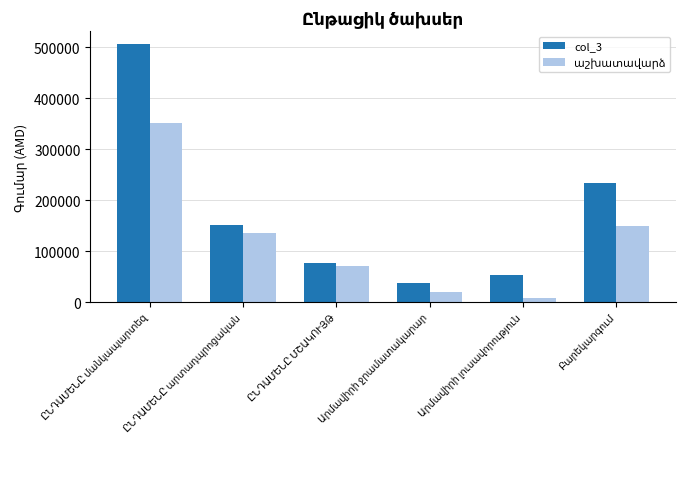

What is the lowest value of the col_3 series?

37182.6